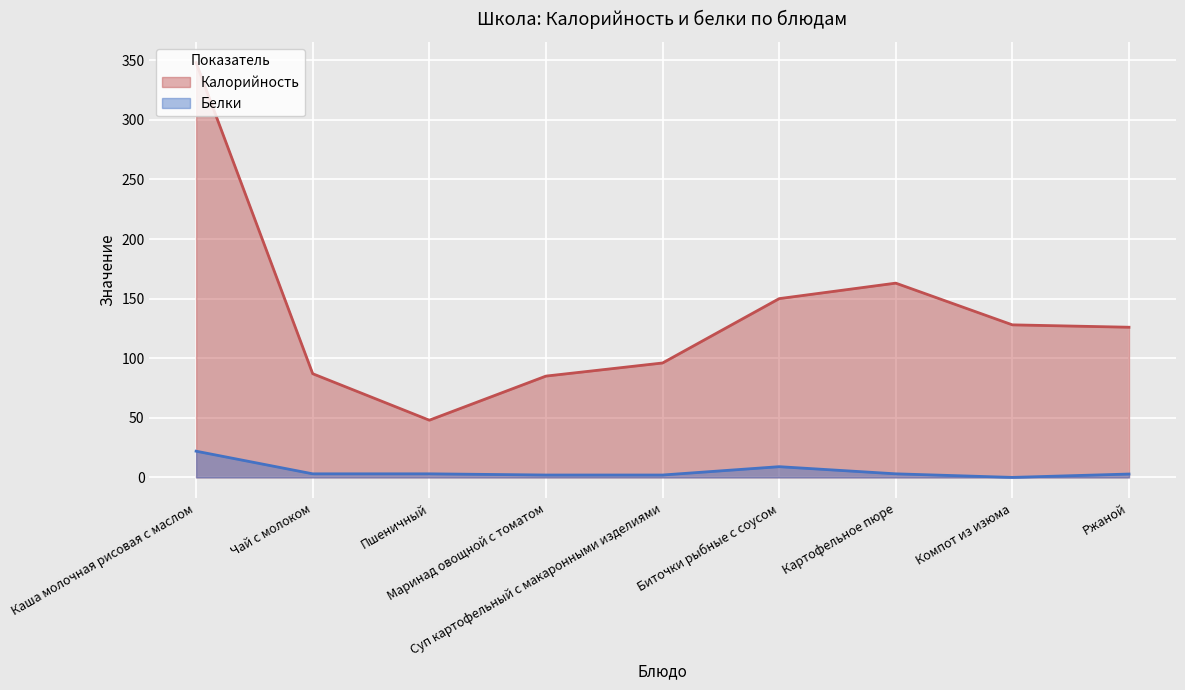

What is the difference between the Белки values at Чай с молоком and Ржаной?

0.2